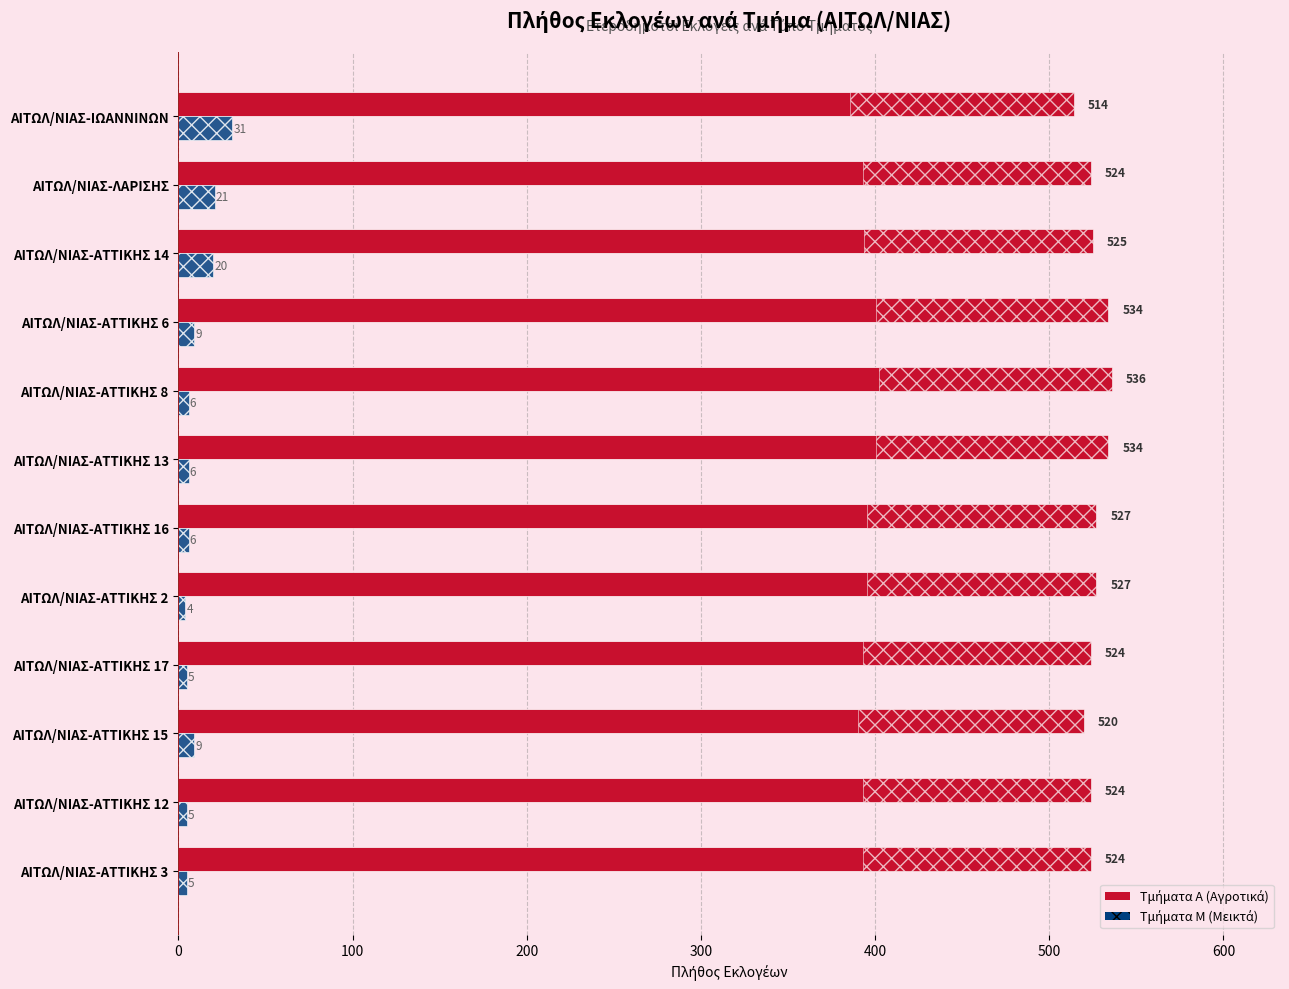

True or false: Τμήματα Α has a value of 255 at ΑΙΤΩΛ/ΝΙΑΣ-ΙΩΑΝΝΙΝΩΝ.

False